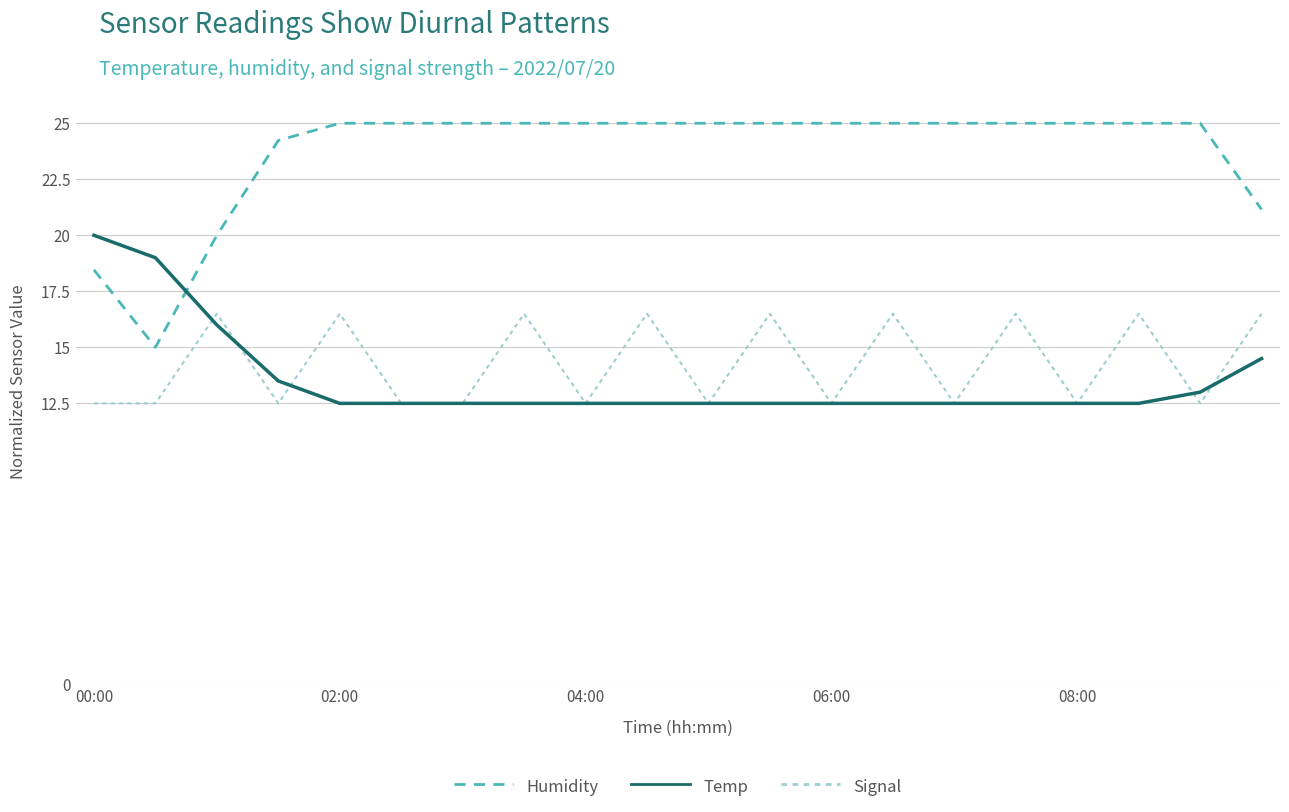

What is the lowest value of the Signal series?

12.5